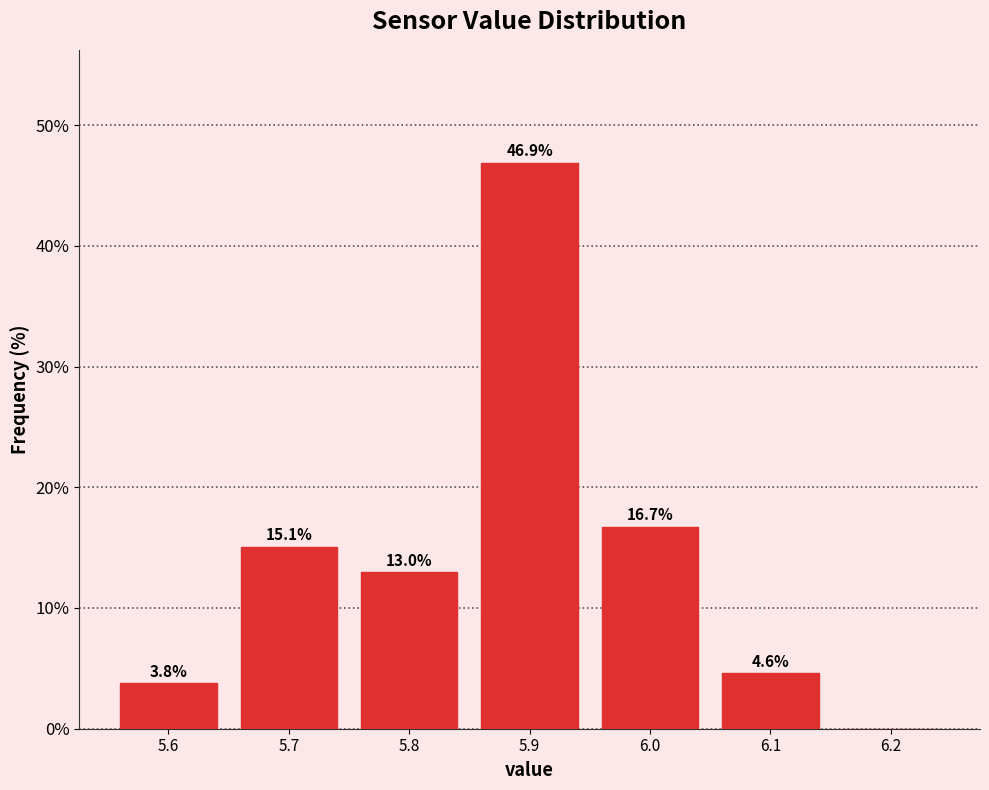

Over which range of the x-axis is the bar tallest?

5.85 to 5.95